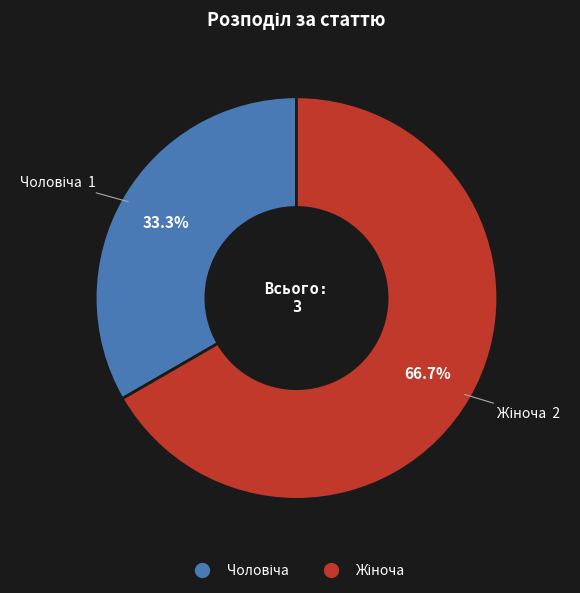

Does any single category account for the majority?

Yes